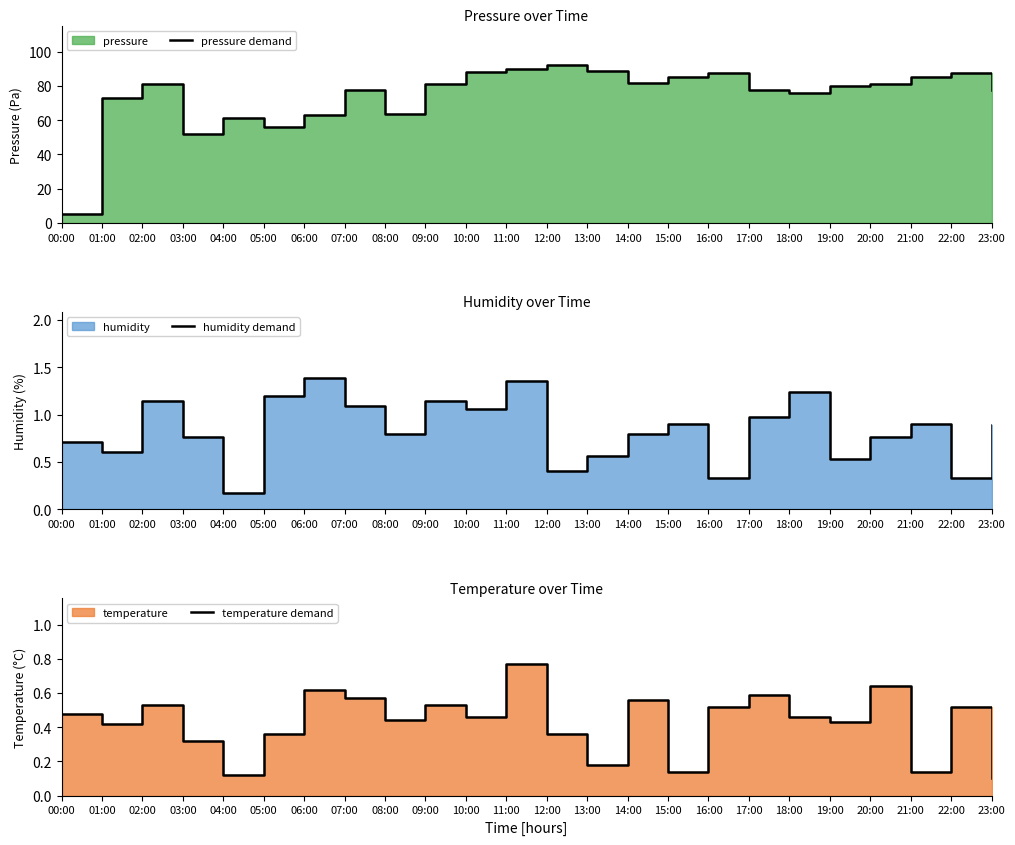

The value of humidity demand at 11:00 is 1.4. True or false?

True